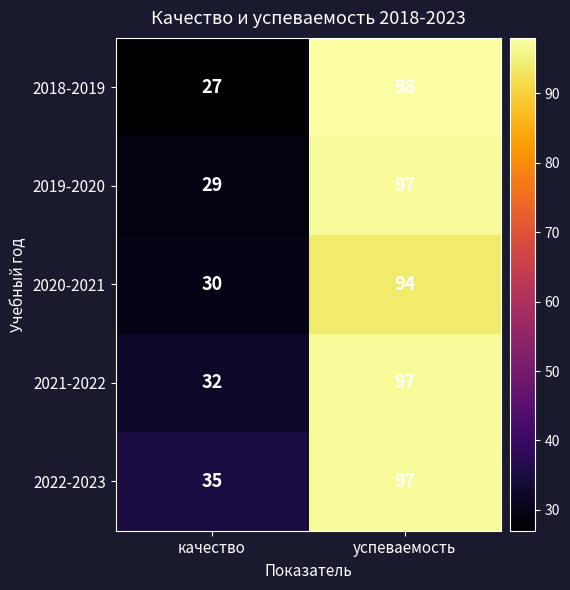

Which category has the highest value in the 2019-2020 series?

успеваемость